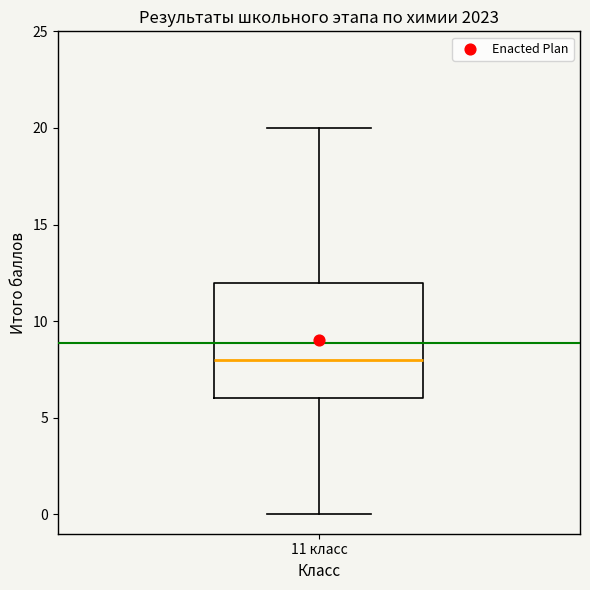

Transcribe this box plot: give where the median line is, the range the box spans, and where the two whiskers end, as read against the y-axis. The values are not printed on the chart, so give them approximately, as read against the axis.

median 8, box 6 to 12, whiskers 0 to 20